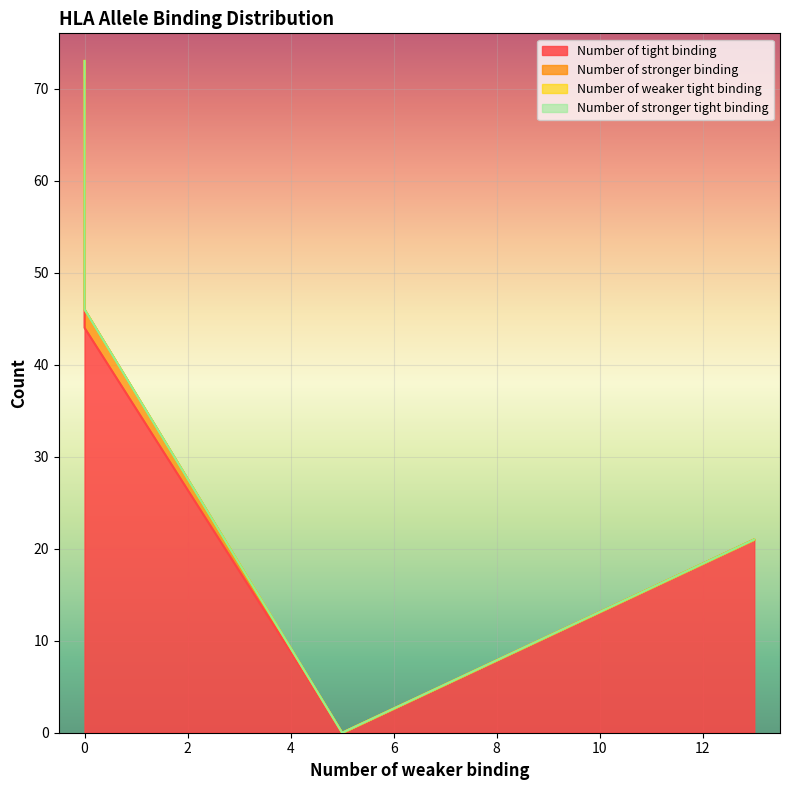

Is it true that Number of stronger binding equals 1 at HLA-DQA1*05:01/DQB1*03:01?

False